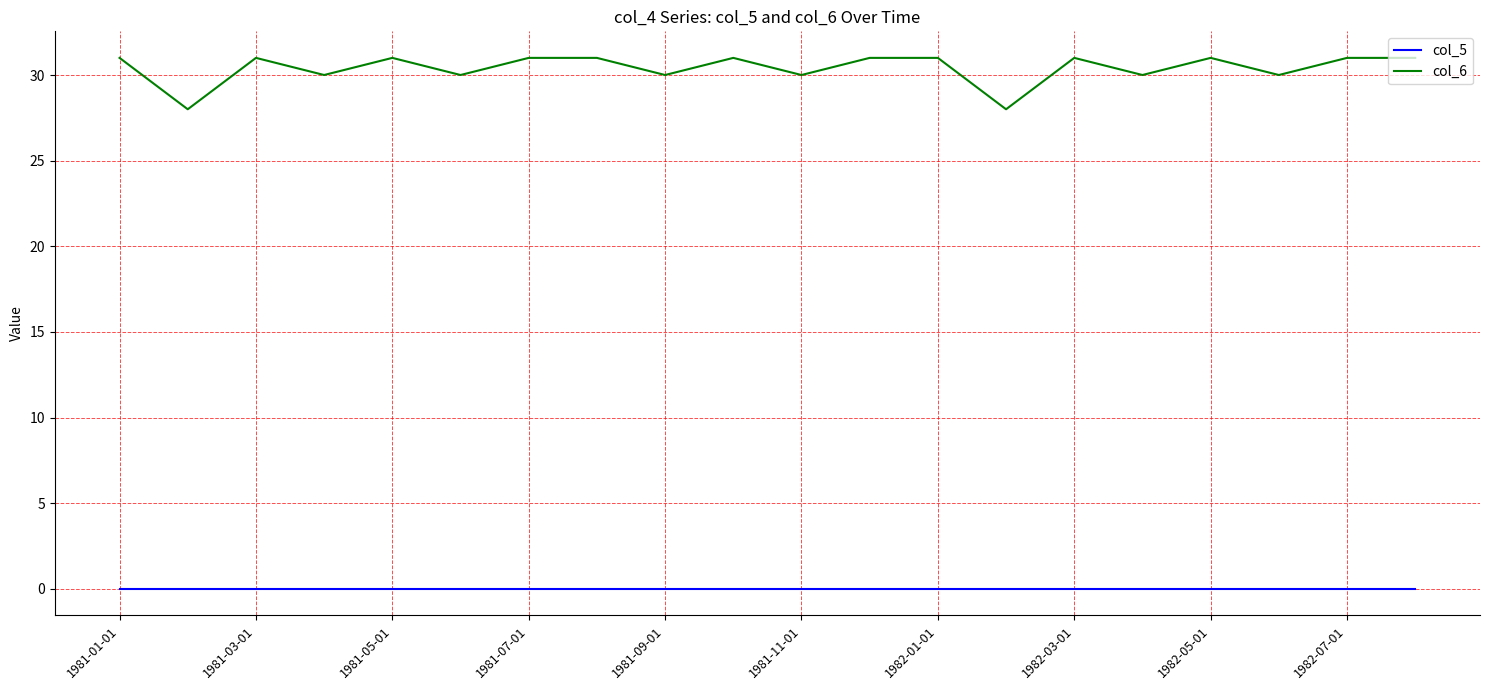

True or false: col_6 and col_5 intersect in this chart.

False